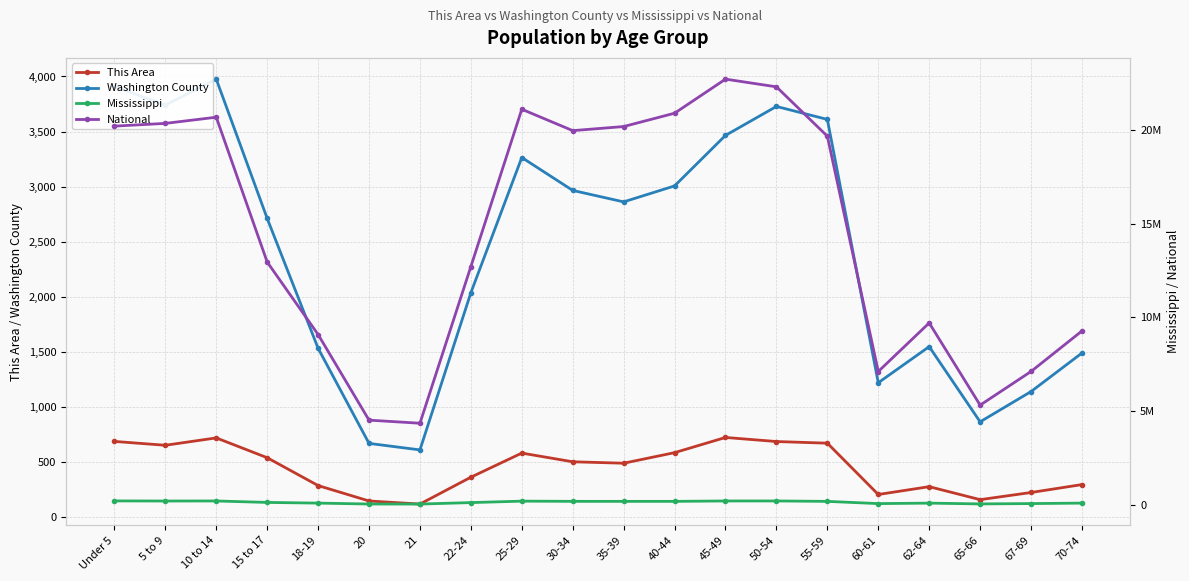

What is the sum of the Washington County values at 60-61 and 21?

1826